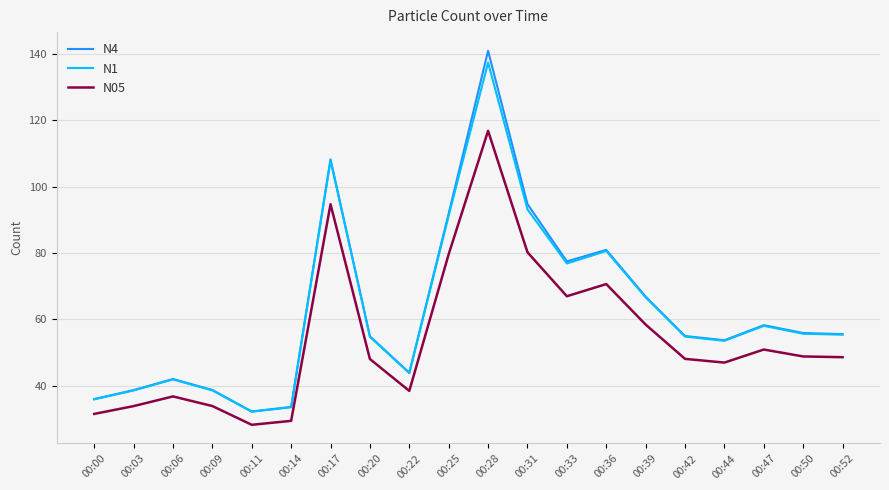

True or false: N05 and N4 intersect in this chart.

False